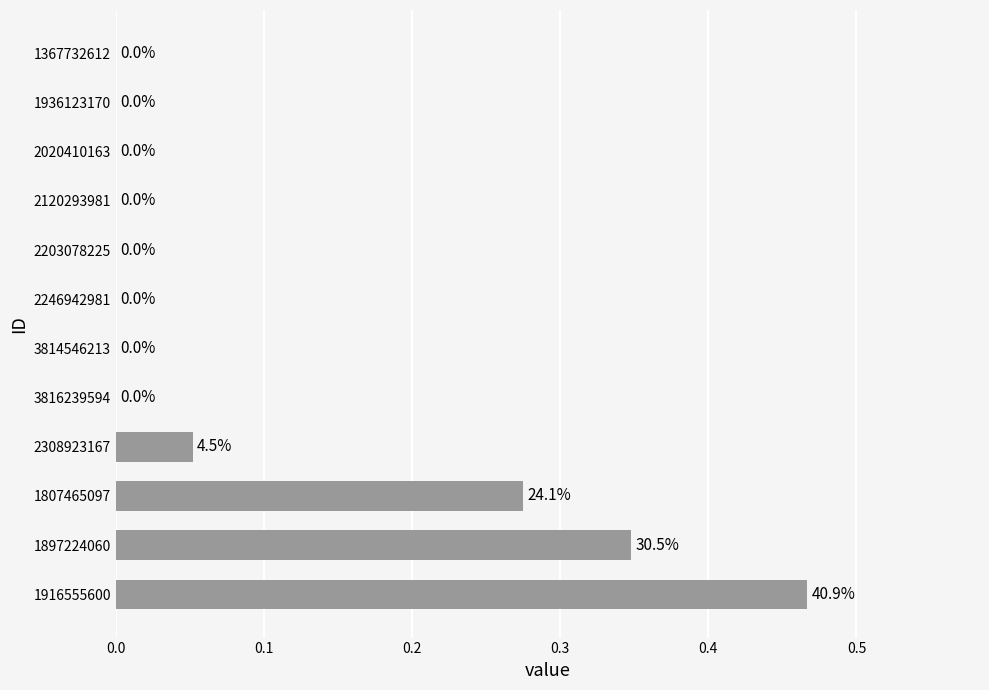

Count the number of categories in the chart.

12